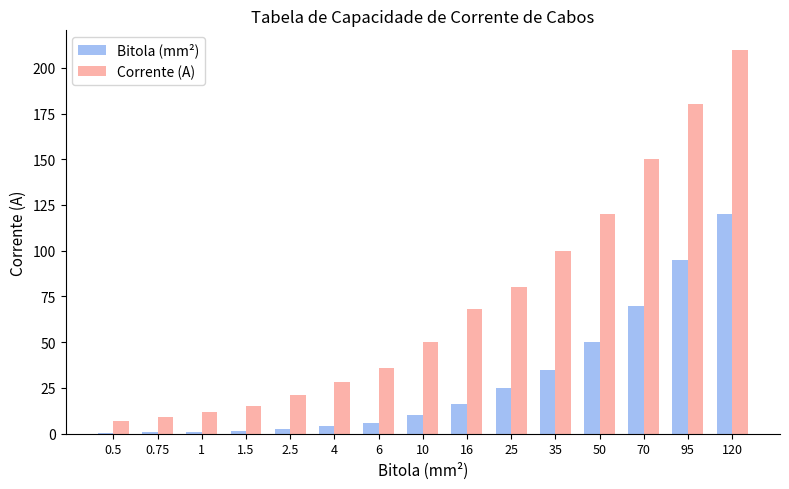

What is the total value across all series at 25?

105.0